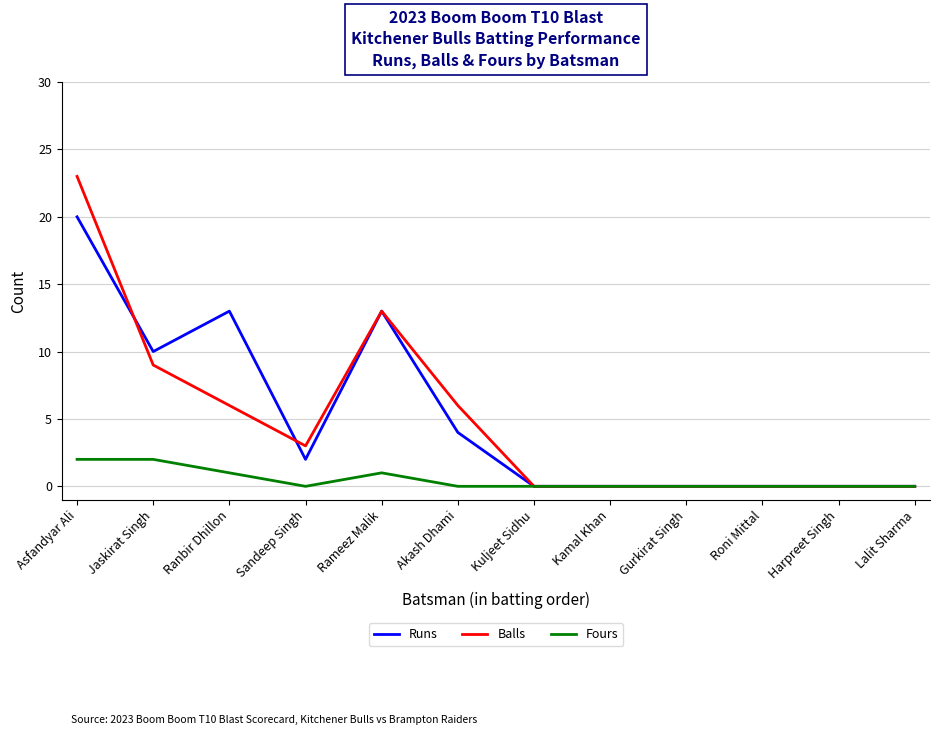

What is the average value of the Balls series?

5